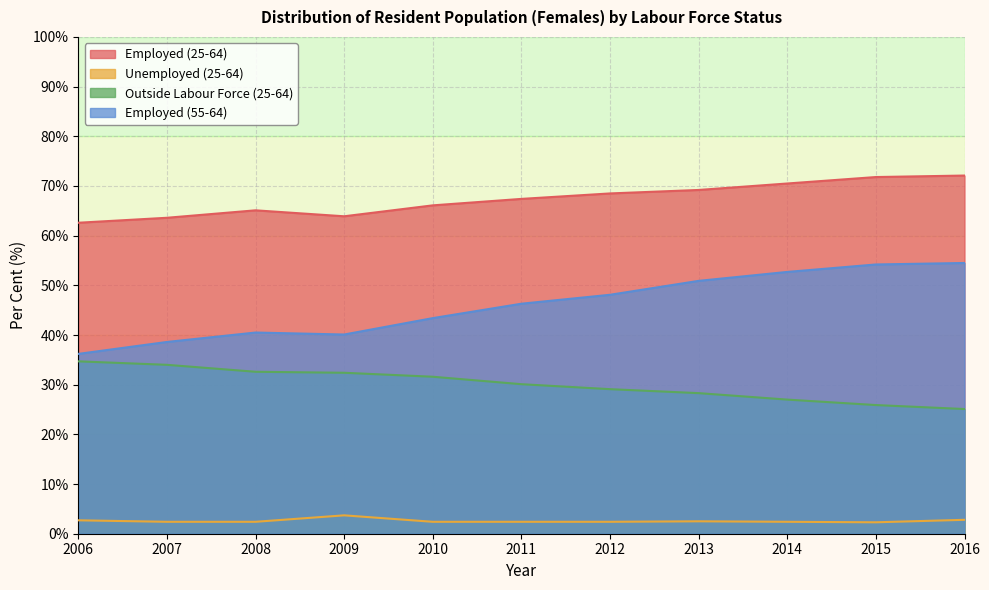

Rank the categories by Employed (55-64) value from lowest to highest.

2006, 2007, 2009, 2008, 2010, 2011, 2012, 2013, 2014, 2015, 2016